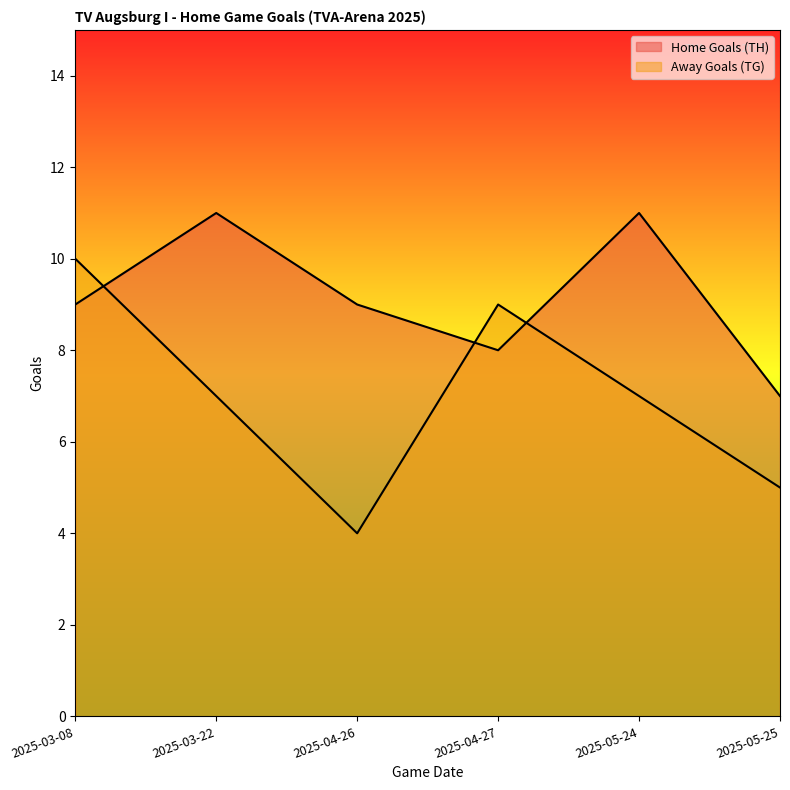

What are all the series names shown in the legend?

Home Goals (TH), Away Goals (TG)